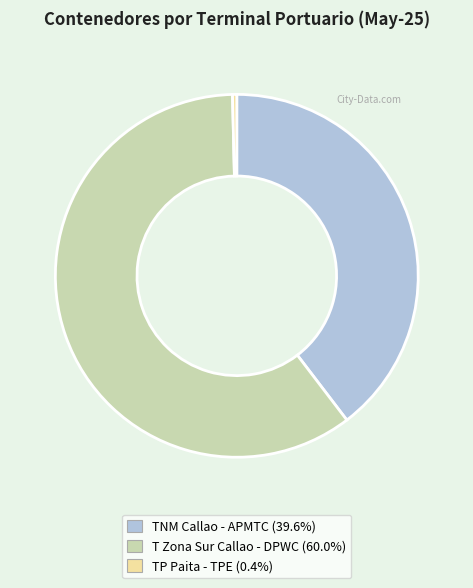

Combined, do T Zona Sur Callao - DPWC (60.0%) and TNM Callao - APMTC (39.6%) account for over 50%?

Yes